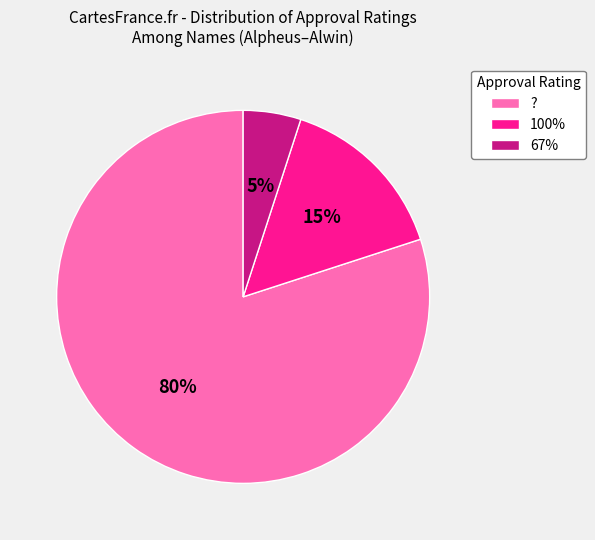

Rank the categories by value from highest to lowest.

?, 100%, 67%